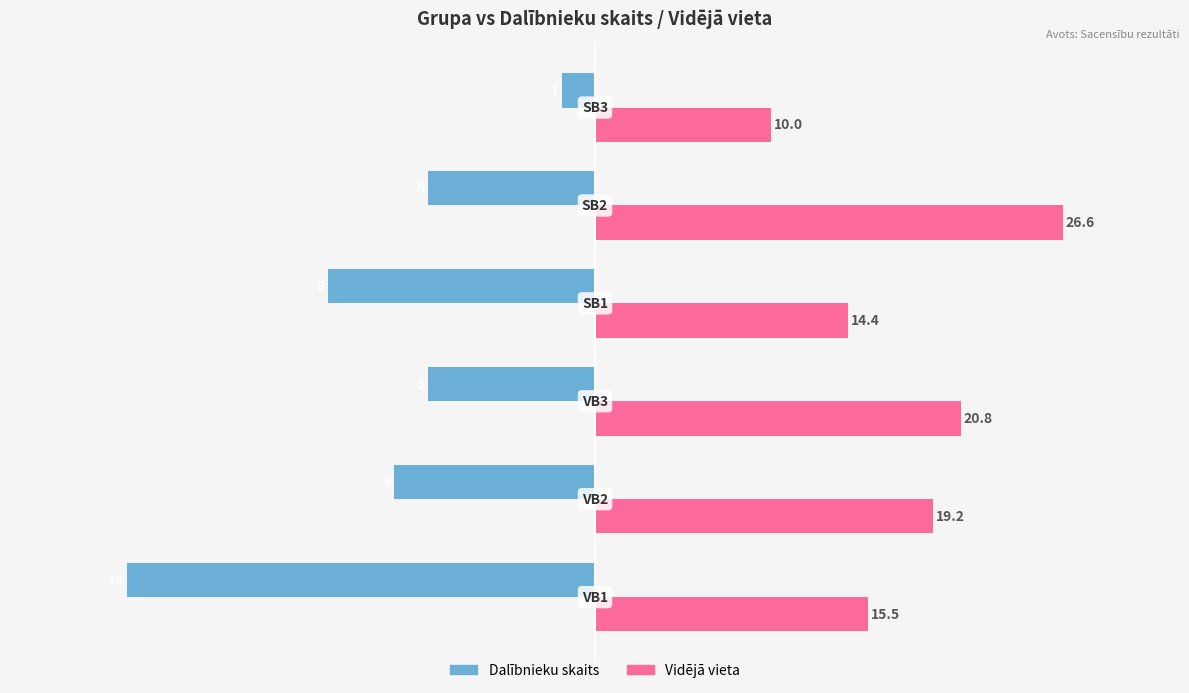

What are all the series names shown in the legend?

Dalībnieku skaits, Vidējā vieta